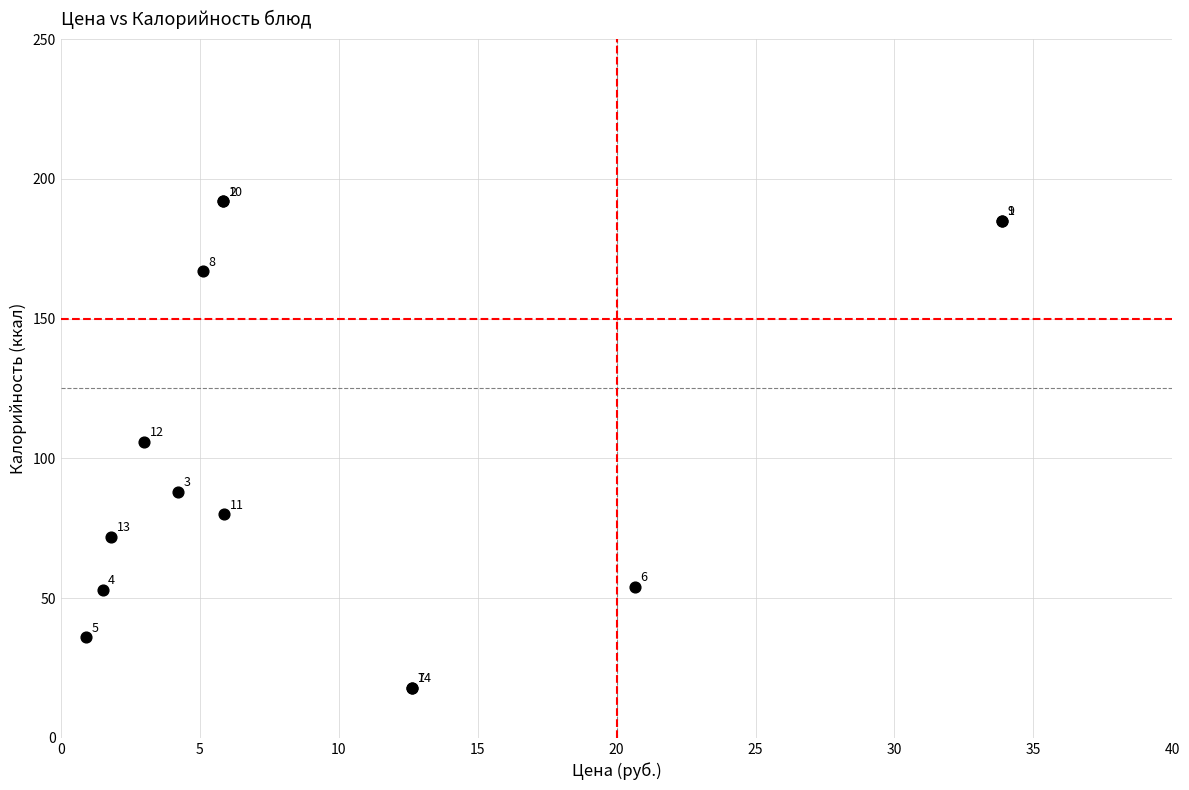

What Y value in the scatter plot is closest to 105?

106